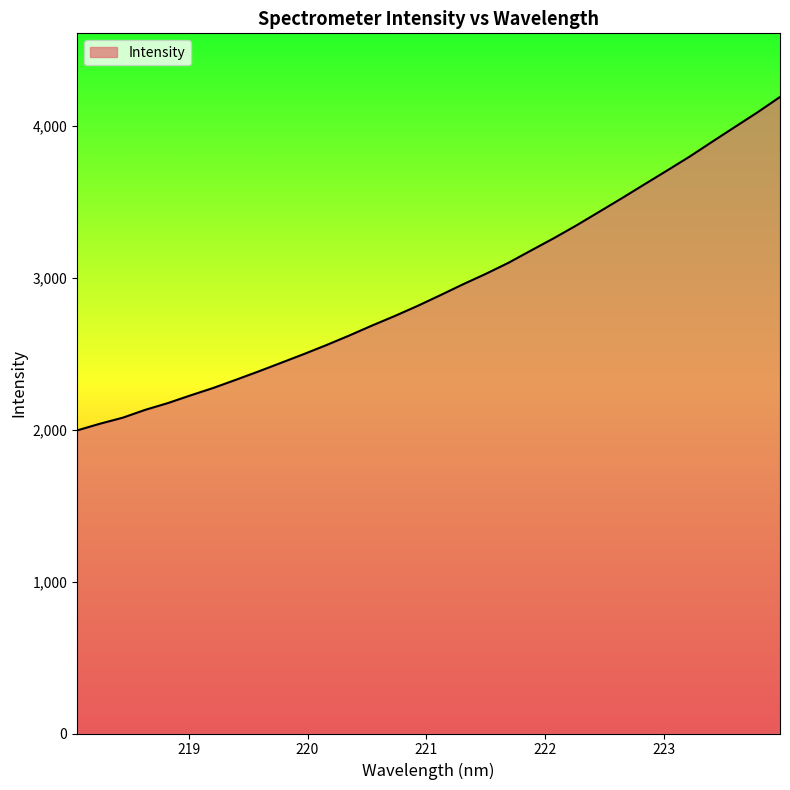

What is the greatest value displayed?

4188.1